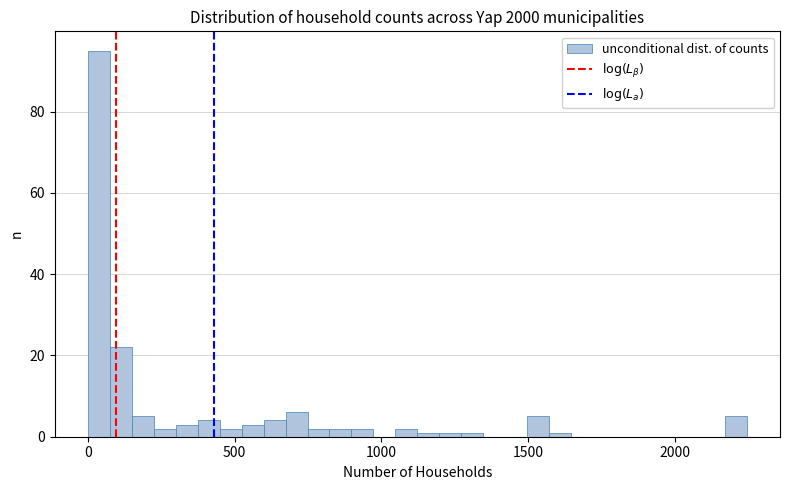

Around what value on the x-axis is the tallest bar? Give the approximate position of its centre, as read against the axis.

50